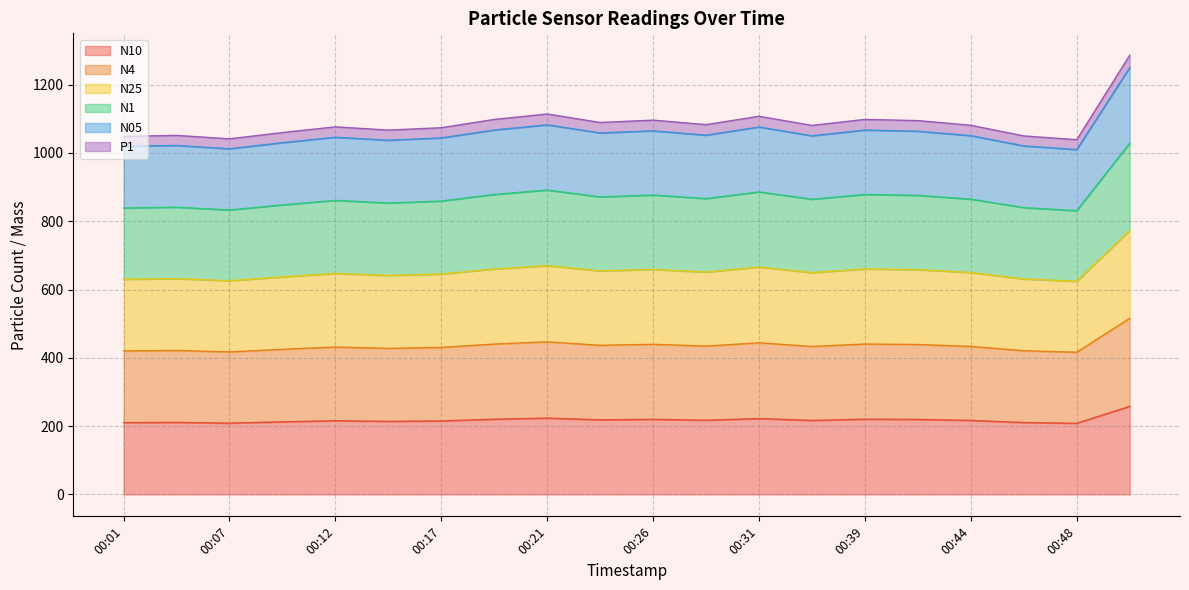

How many lines are shown in the chart?

6